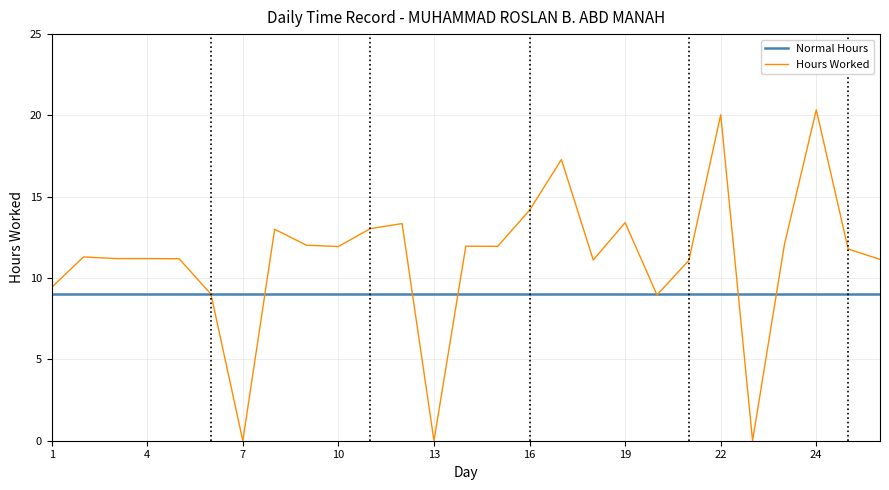

What is the maximum value shown in the chart?

20.4